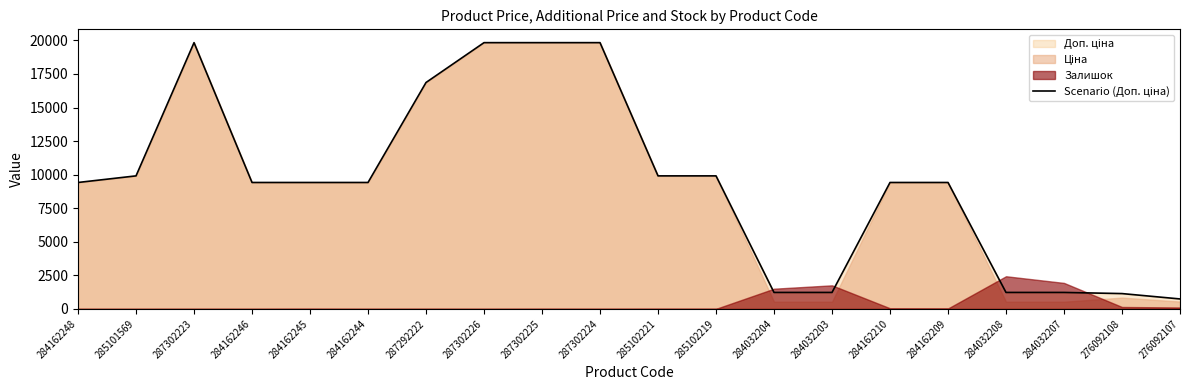

What is the minimum value shown in the chart?

742.0